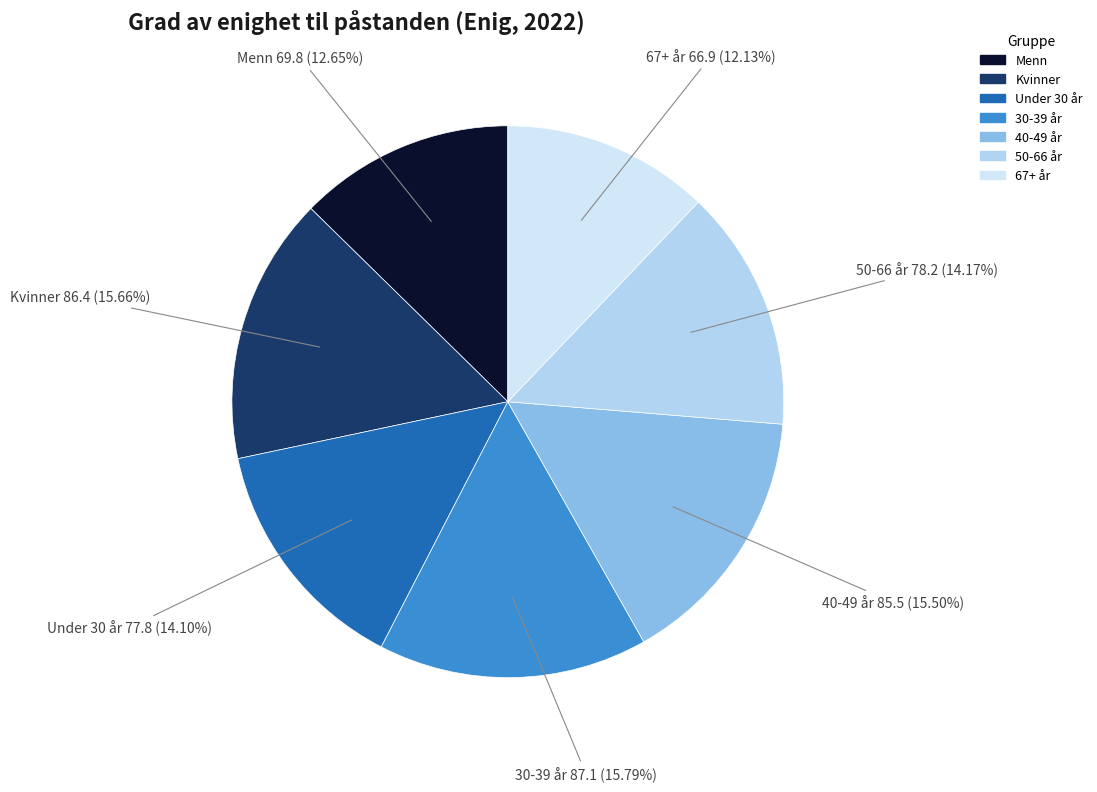

Does 30-39 år represent more than half of the total?

No